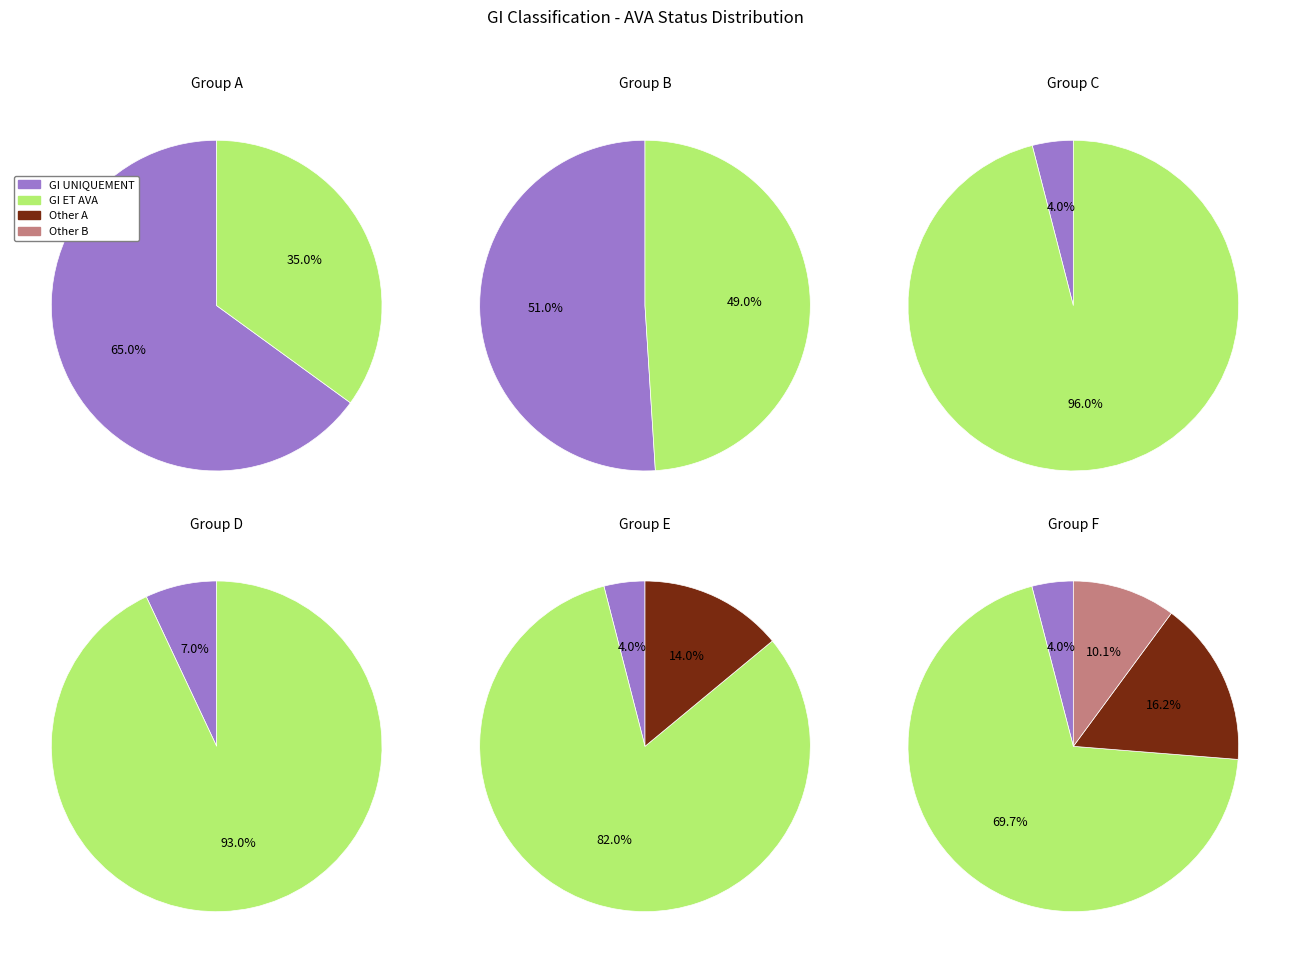

Which series has the widest spread of values?

GI ET AVA